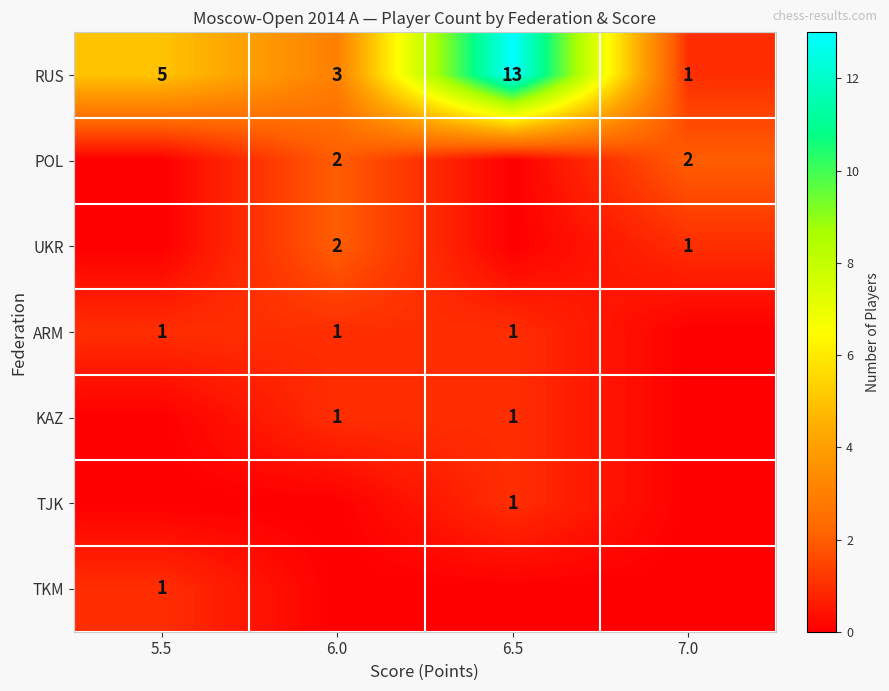

Rank the categories by RUS value from highest to lowest.

6.5, 5.5, 6.0, 7.0